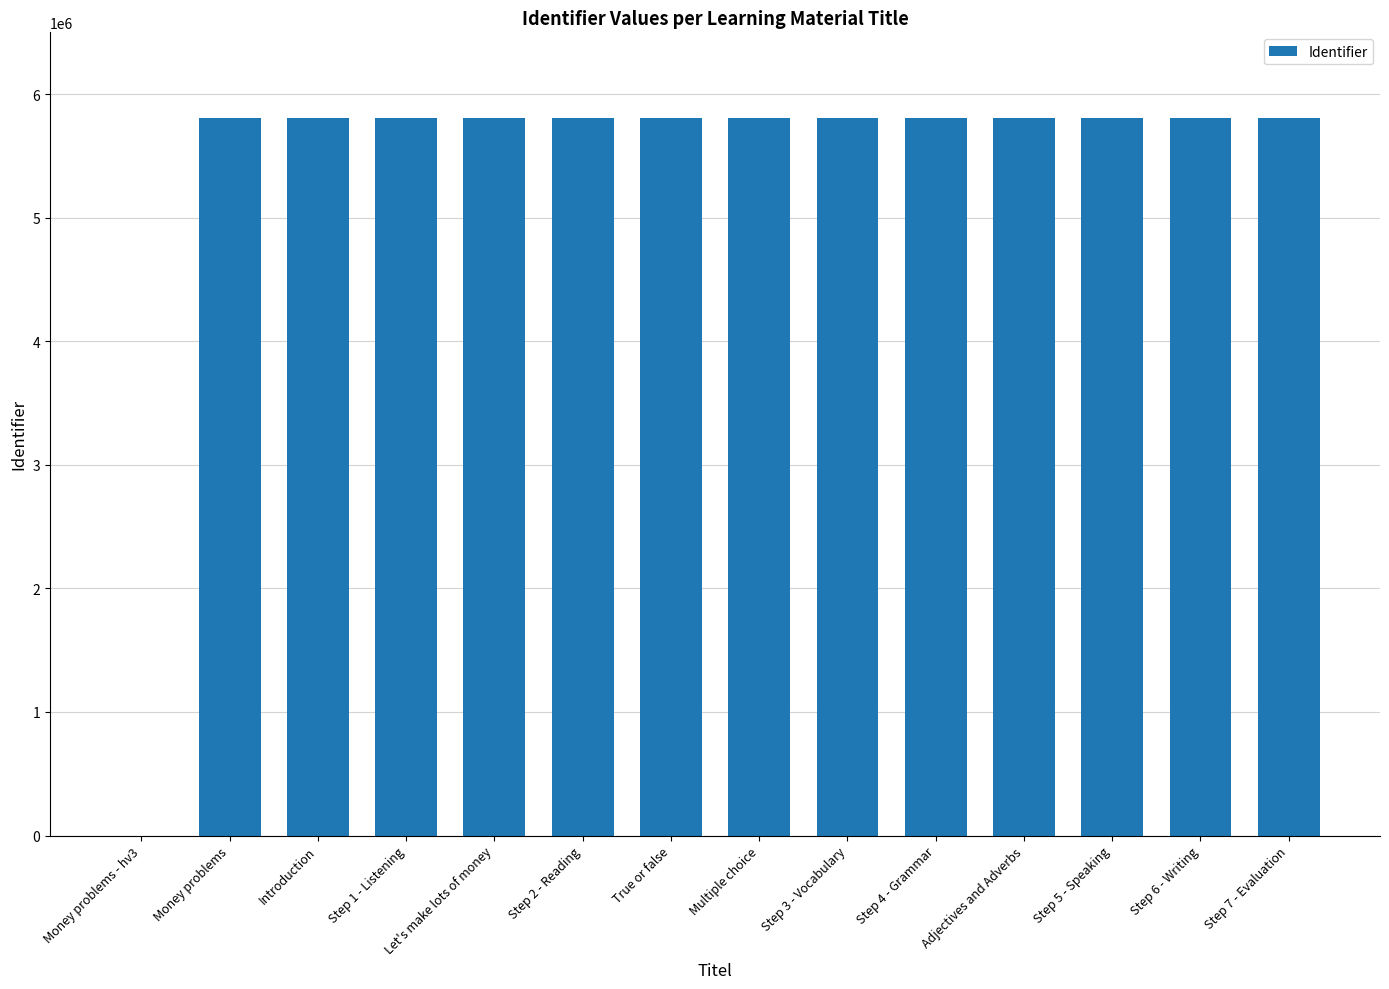

What is the change in value from Money problems - hv3 to Introduction?

+5807516